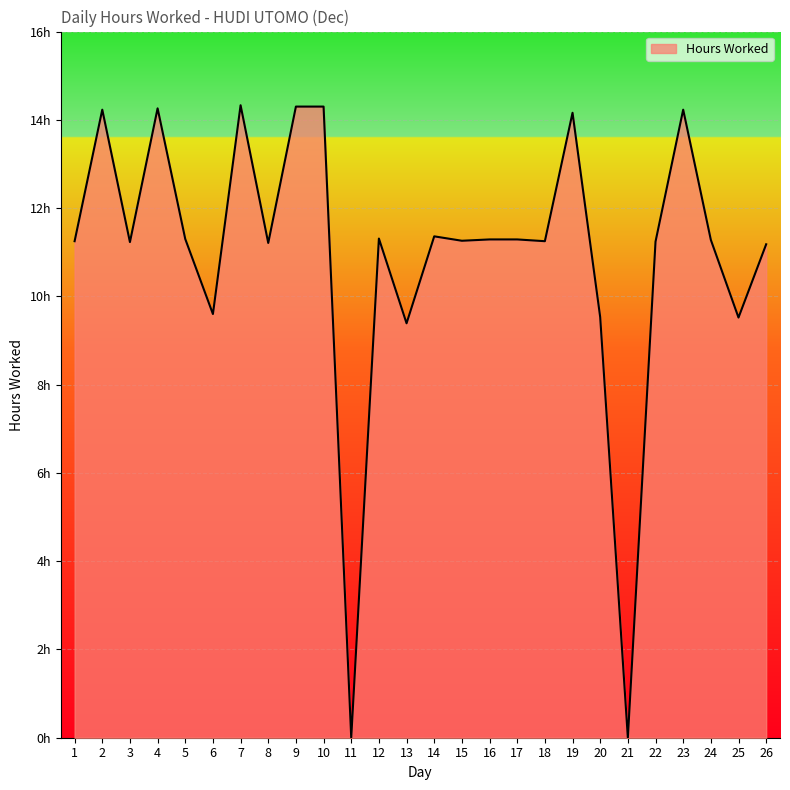

Does the chart display data point markers on the line(s)?

No